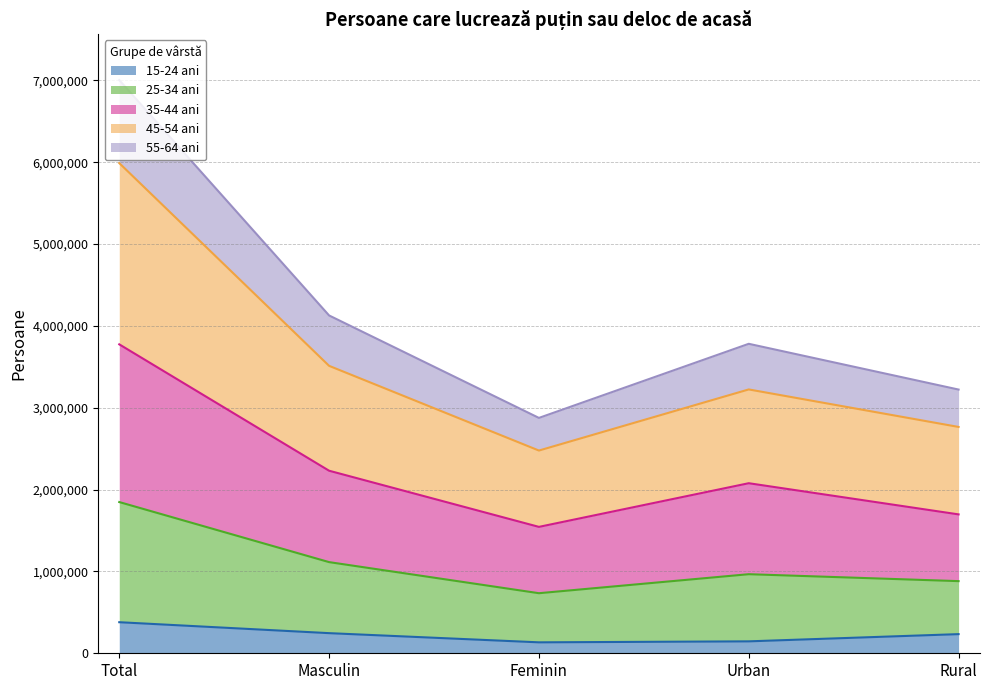

Does the chart display data point markers on the line(s)?

No